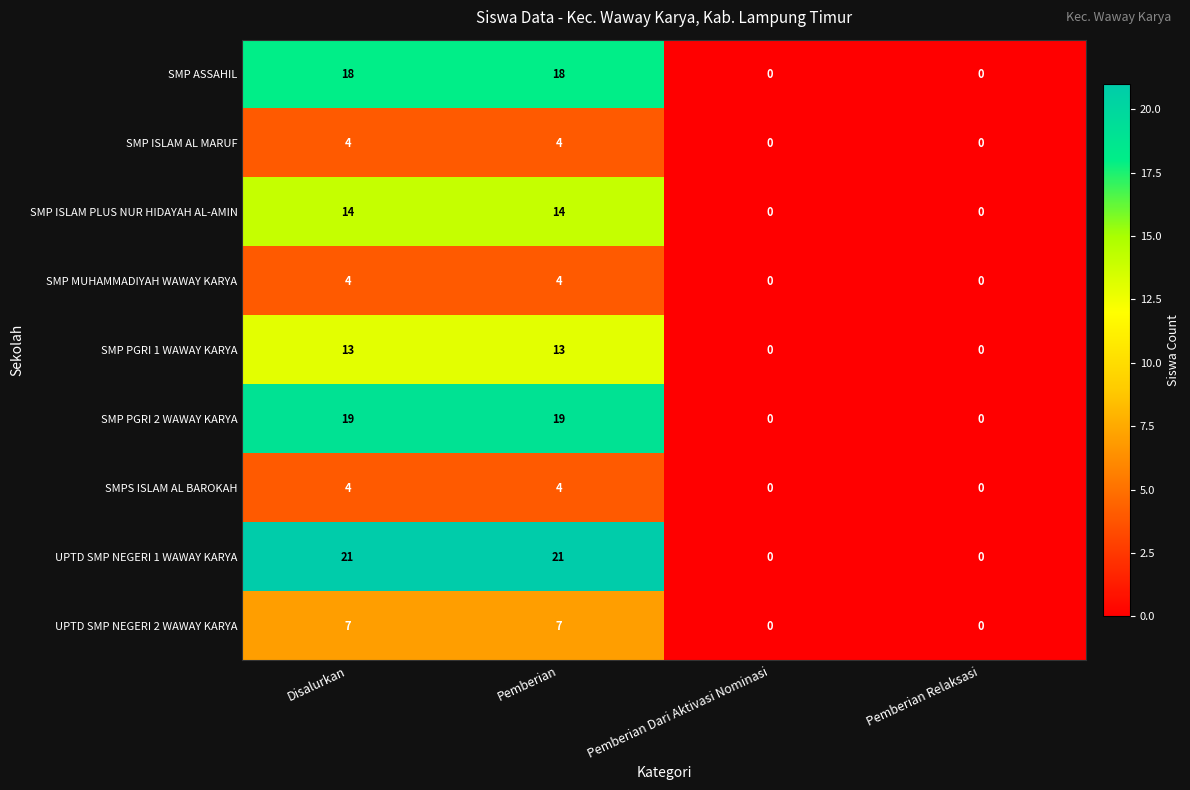

What is the difference between the SMP ISLAM PLUS NUR HIDAYAH AL-AMIN values at Pemberian Relaksasi and Pemberian?

14